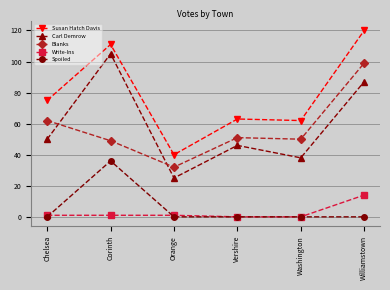

At which category does Susan Hatch Davis reach its first local peak?

Corinth